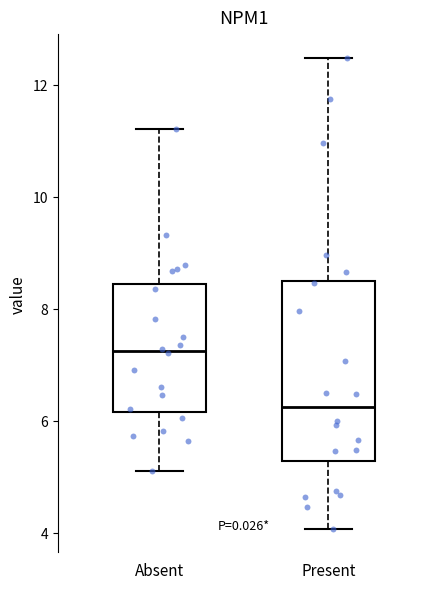

Reading left to right, transcribe this box plot: for each box, give where its median line is, the range the box spans, and where its two whiskers end, as read against the y-axis. The values are not printed on the chart, so give them approximately, as read against the axis.

Absent: median 7.2, box 6.2 to 8.4, whiskers 5.2 to 11.2
Present: median 6.2, box 5.2 to 8.6, whiskers 4.0 to 12.4